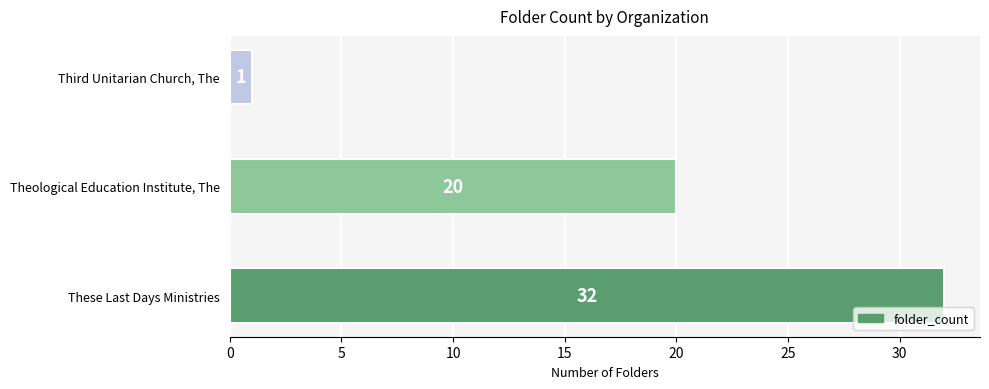

What is the maximum value shown in the chart?

32